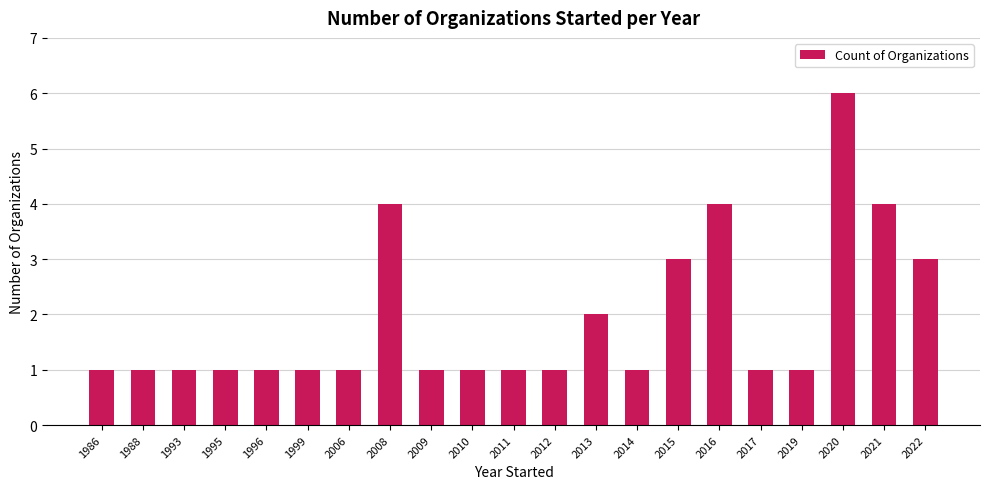

What is the greatest value displayed?

6